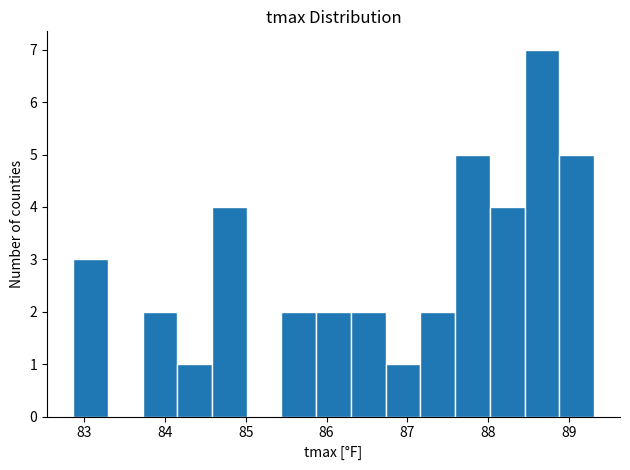

Reading left to right, list every bar in this chart as the range it spans on the x-axis followed by its height. Neither the bar edges nor the heights are printed on the chart, so give them approximately, as read against the axes.

82.9 to 83.3: 3
83.3 to 83.7: 0
83.7 to 84.2: 2
84.2 to 84.6: 1
84.6 to 85.0: 4
85.0 to 85.4: 0
85.4 to 85.9: 2
85.9 to 86.3: 2
86.3 to 86.7: 2
86.7 to 87.2: 1
87.2 to 87.6: 2
87.6 to 88.0: 5
88.0 to 88.5: 4
88.5 to 88.9: 7
88.9 to 89.3: 5